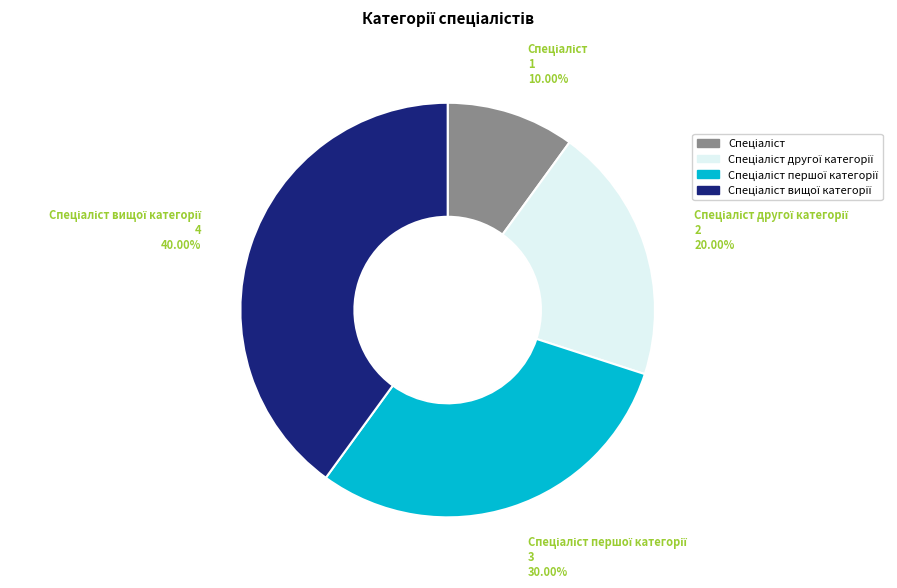

Is there any slice that represents more than half of the pie?

No